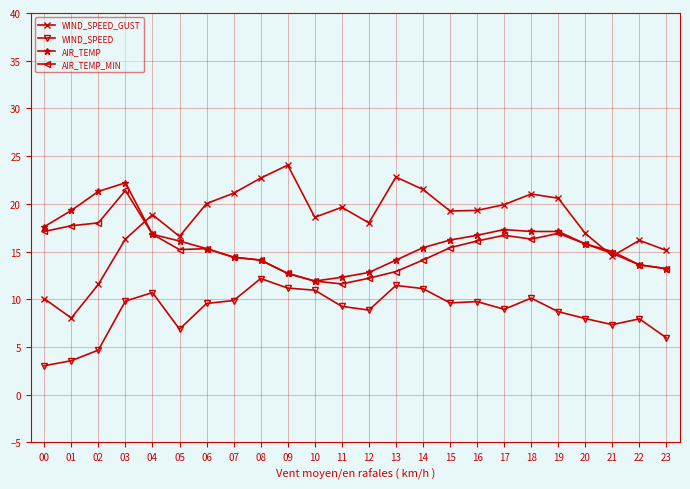

Is it true that WIND_SPEED equals 19.5 at 13?

False